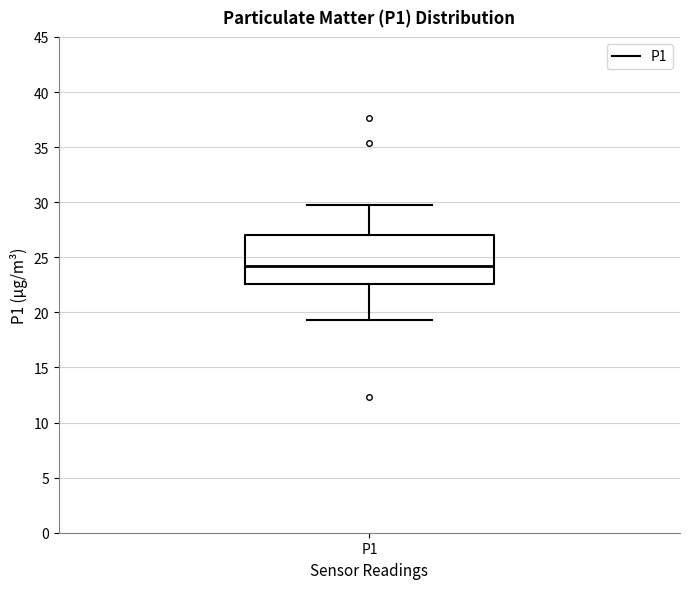

Where does the median line of the box for P1 sit on the y-axis? The values are not printed on the chart, so give them approximately, as read against the axis.

24.0